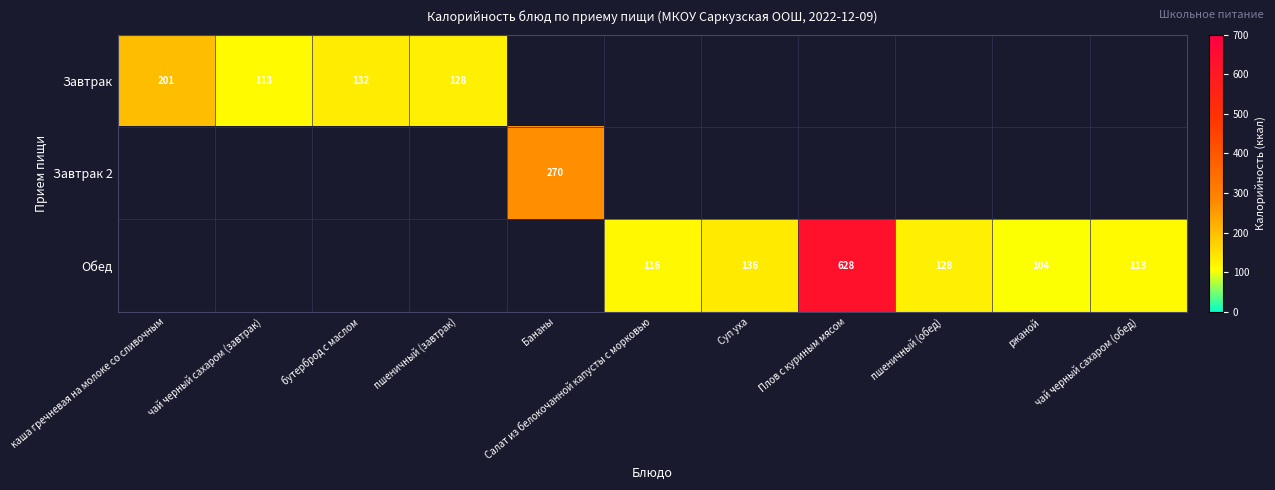

True or false: Завтрак has a value of 0 at Плов с куриным мясом.

True